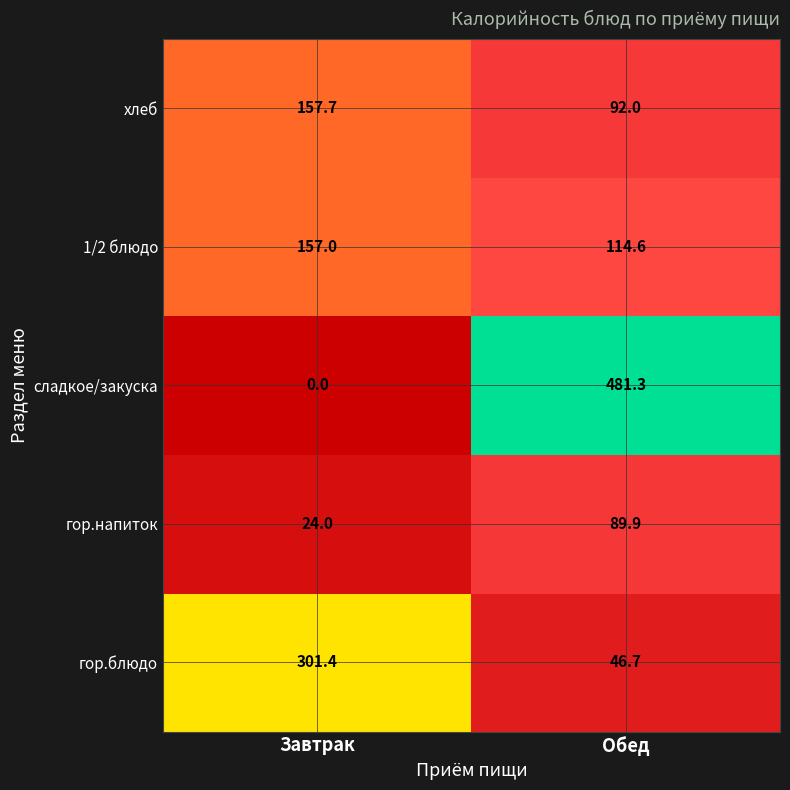

What is the difference between the highest and lowest values at Обед?

434.6